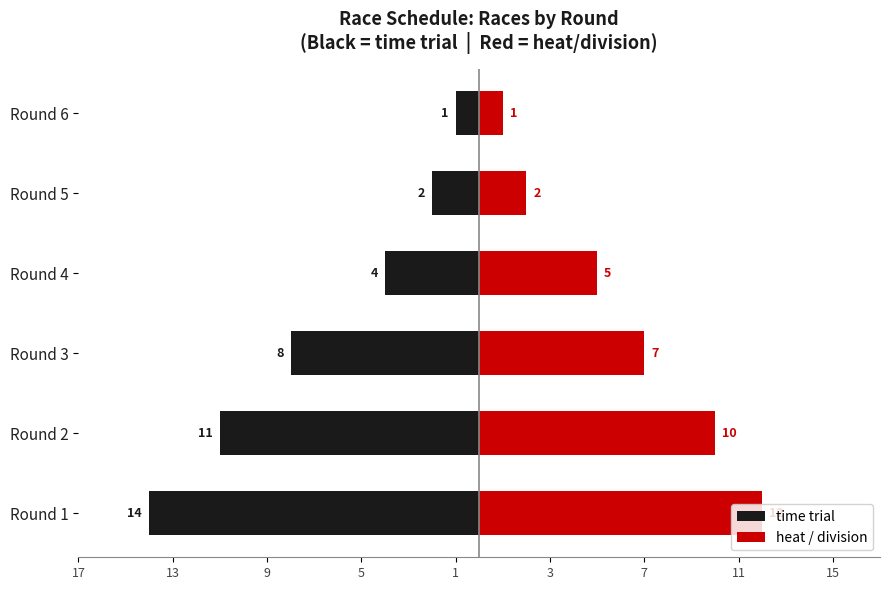

Reading left to right, what are all the values shown in this chart?

time trial: -14	-11	-8	-4	-2	-1
heat / division: 12	10	7	5	2	1